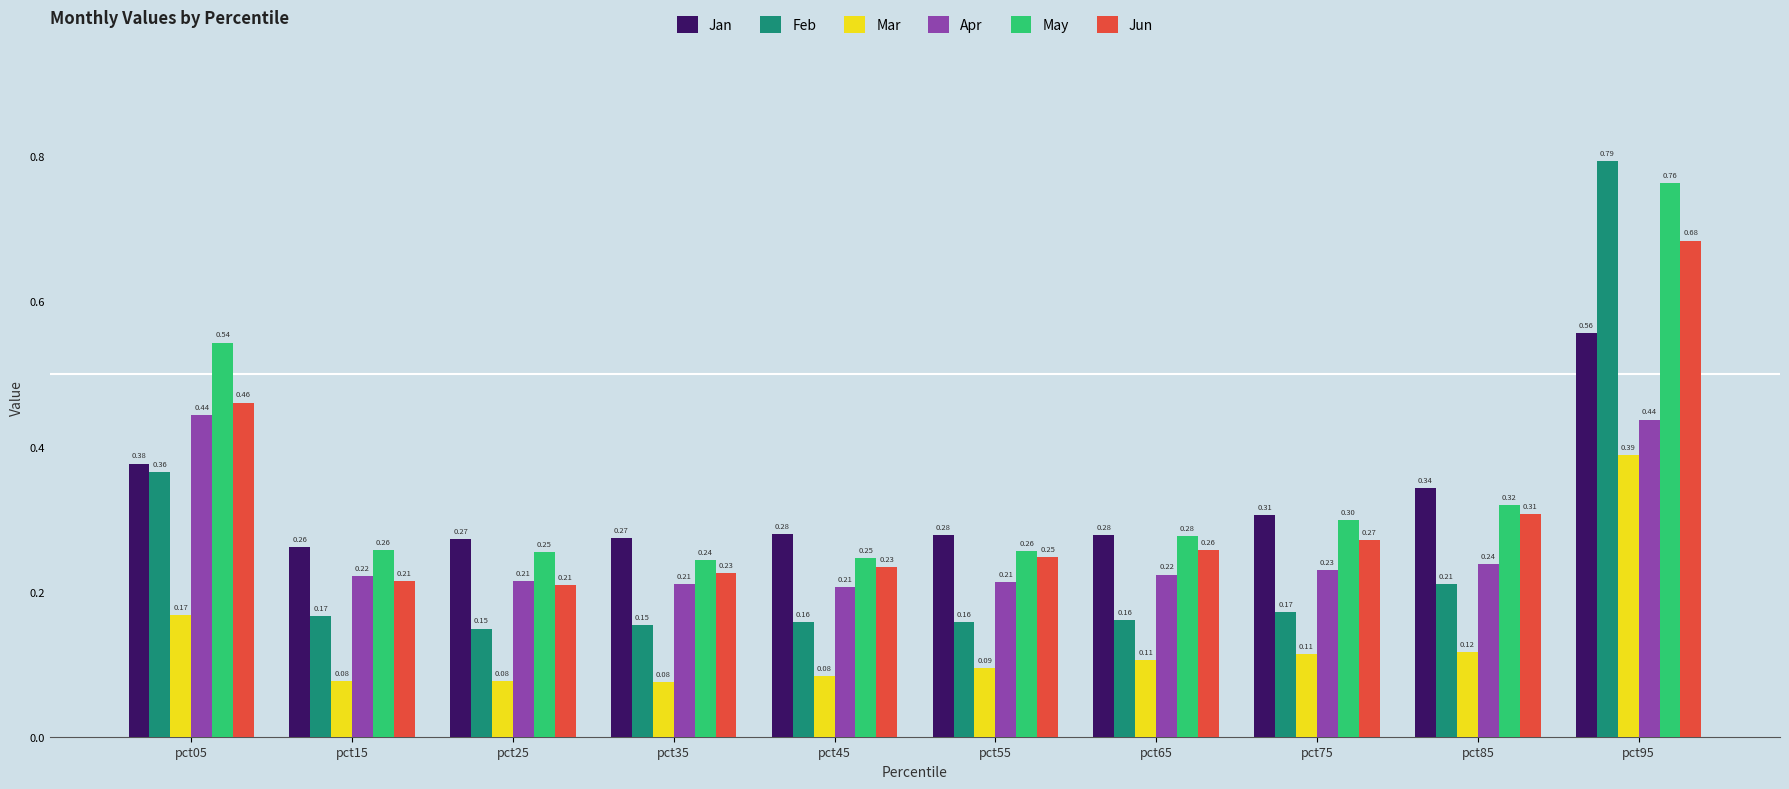

Rank the series by their maximum value, from highest to lowest.

Feb, May, Jun, Jan, Apr, Mar